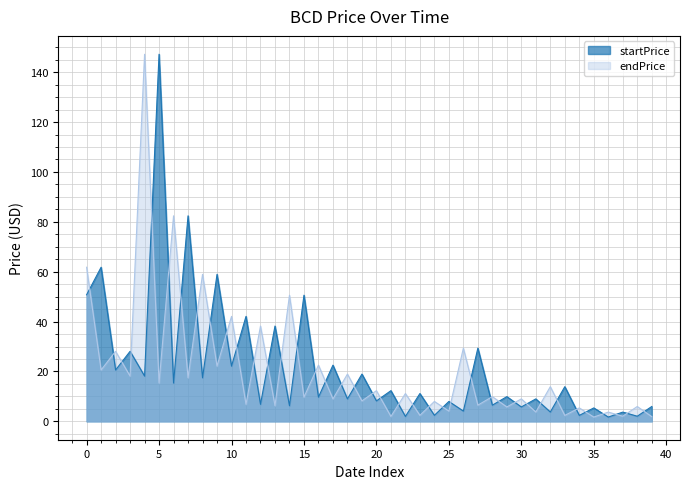

List the series in order of their peak value, highest first.

startPrice, endPrice